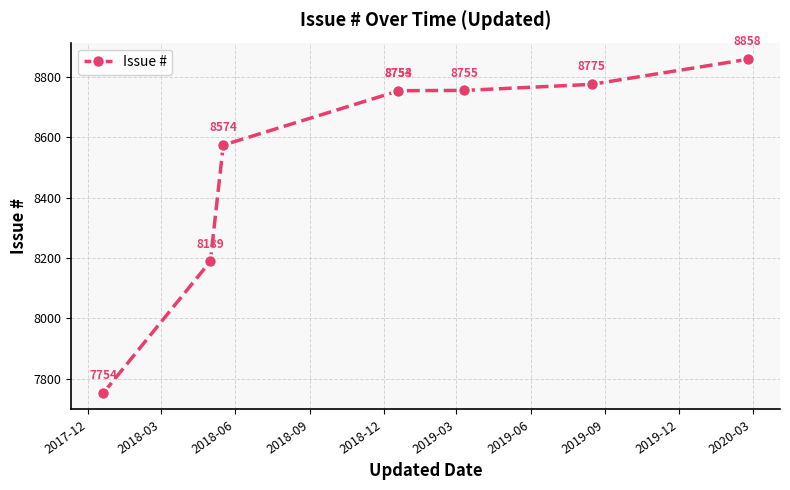

What is the difference between the maximum and minimum values?

1104